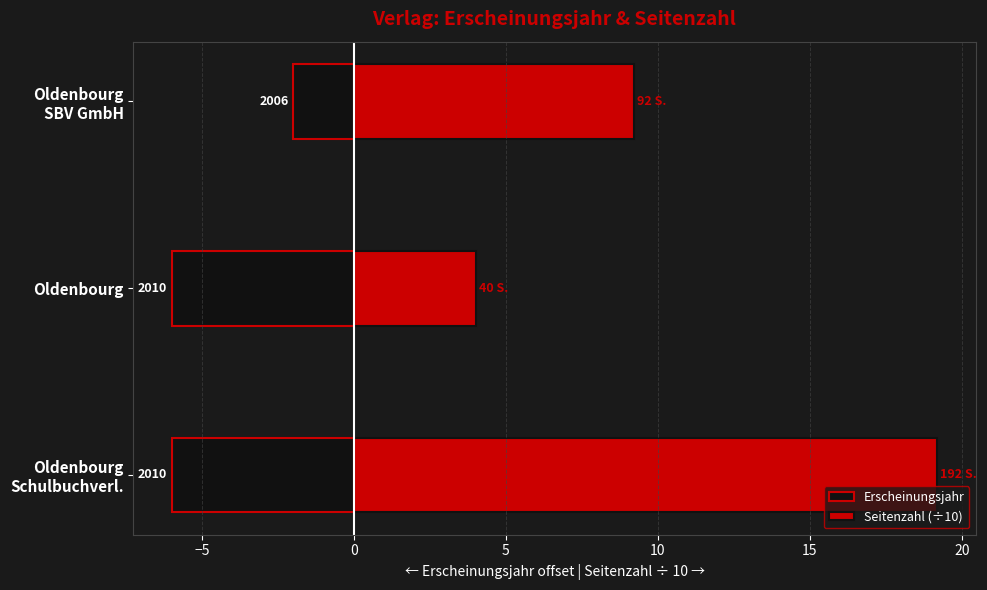

Which has a higher value, Oldenbourg or Oldenbourg Schulbuchverl.?

Oldenbourg